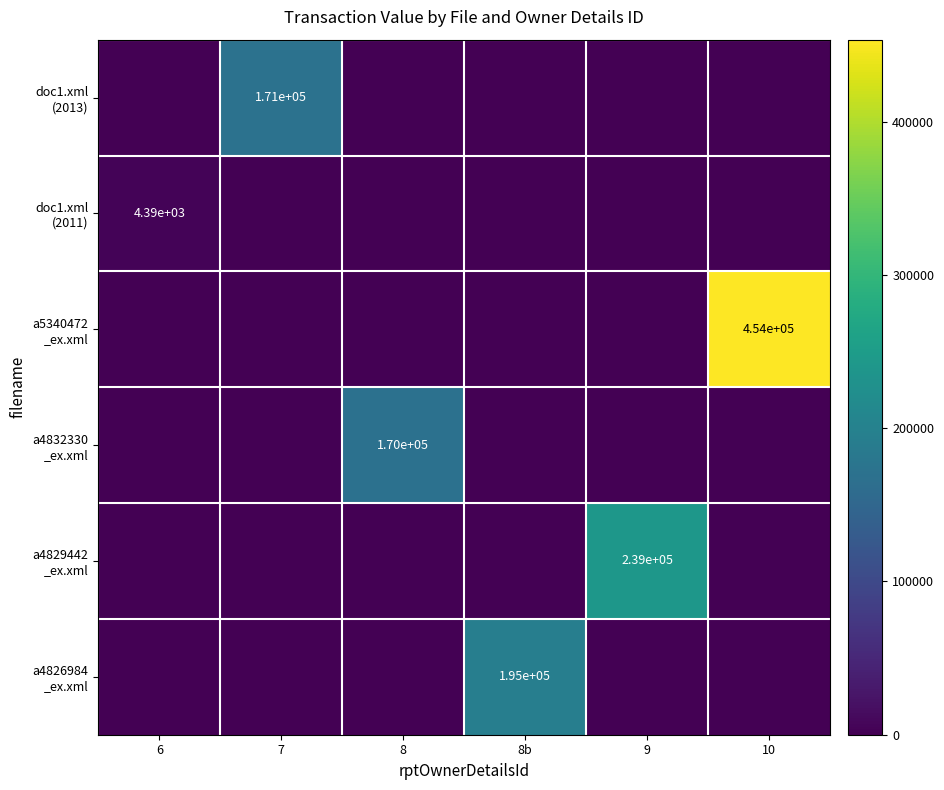

Rank the series at 8b from highest to lowest value.

a4826984 _ex.xml, doc1.xml (2013), doc1.xml (2011), a5340472 _ex.xml, a4832330 _ex.xml, a4829442 _ex.xml